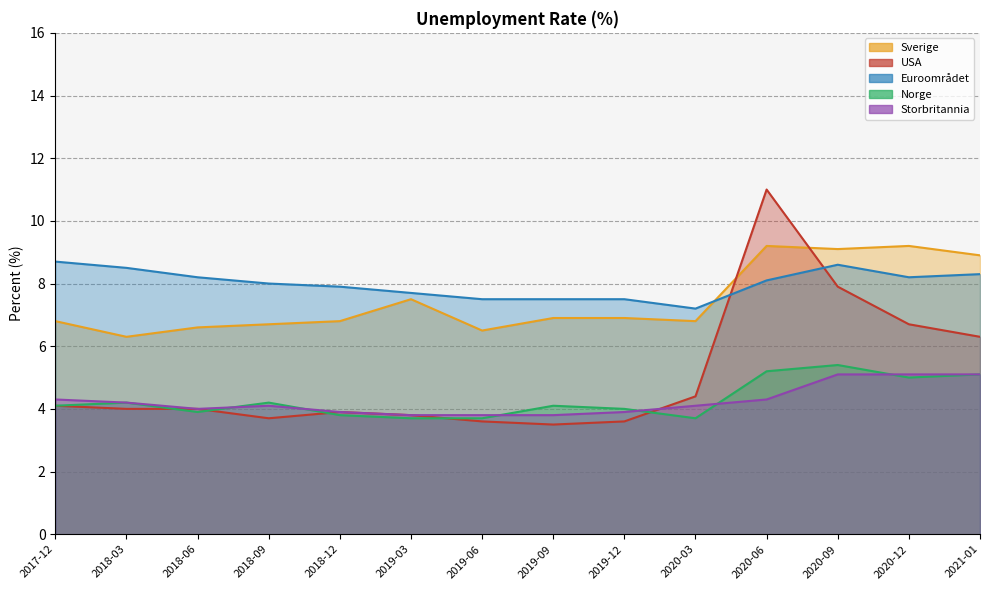

What position from the right is 2018-09?

11